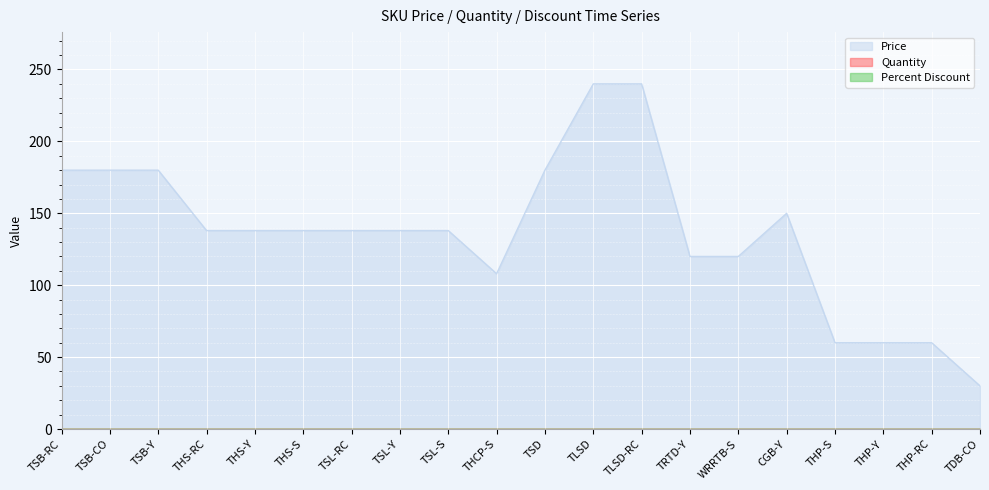

Does the chart display data point markers on the line(s)?

No